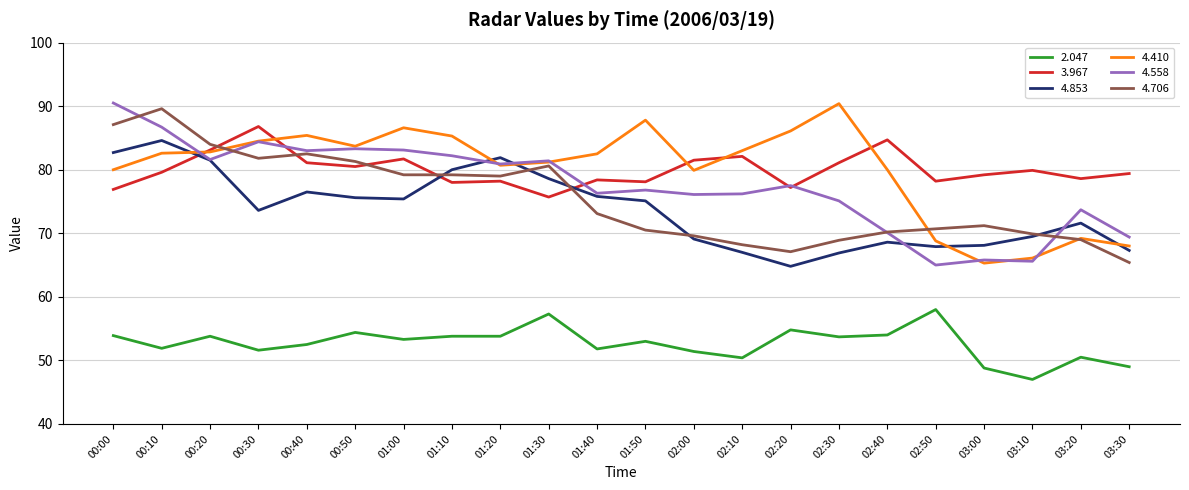

What are all the series names shown in the legend?

2.047, 3.967, 4.853, 4.410, 4.558, 4.706